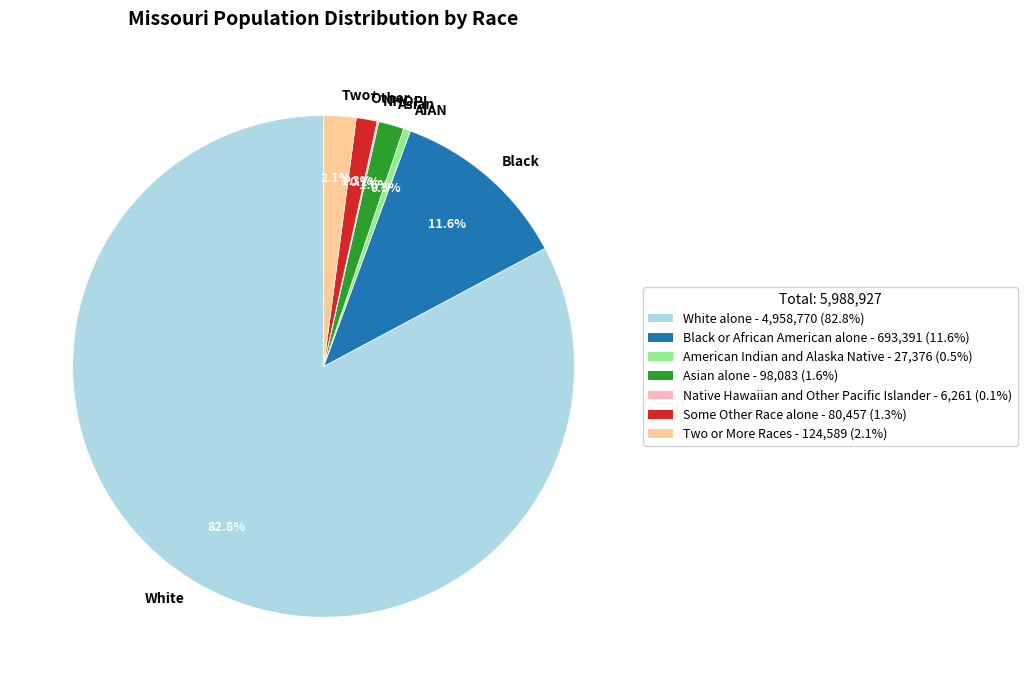

Combined, what portion of the pie is Other and Two+?

3.4%